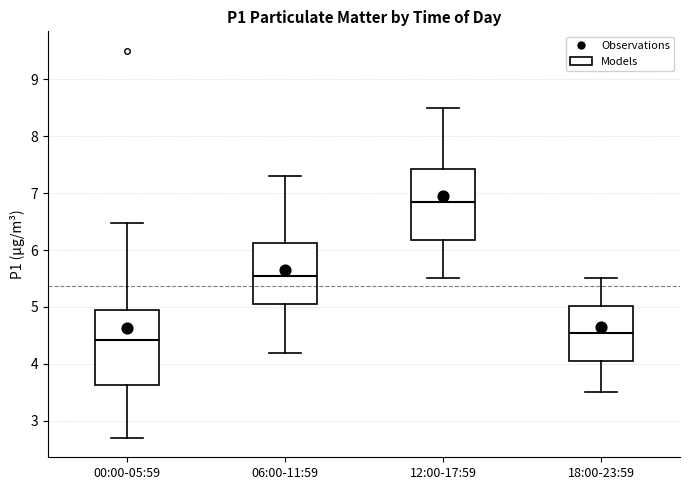

Reading left to right, read every box against the y-axis: the position of its median line, the range the box covers, and the ends of its whiskers. The values are not printed on the chart, so give them approximately, as read against the axis.

00:00-05:59: median 4.4, box 3.6 to 4.9, whiskers 2.7 to 6.5
06:00-11:59: median 5.6, box 5.1 to 6.1, whiskers 4.2 to 7.3
12:00-17:59: median 6.9, box 6.2 to 7.4, whiskers 5.5 to 8.5
18:00-23:59: median 4.6, box 4.1 to 5.0, whiskers 3.5 to 5.5